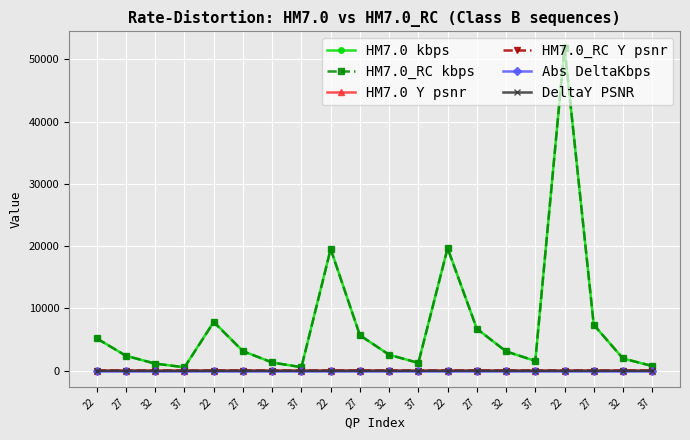

Count the number of categories in the chart.

20